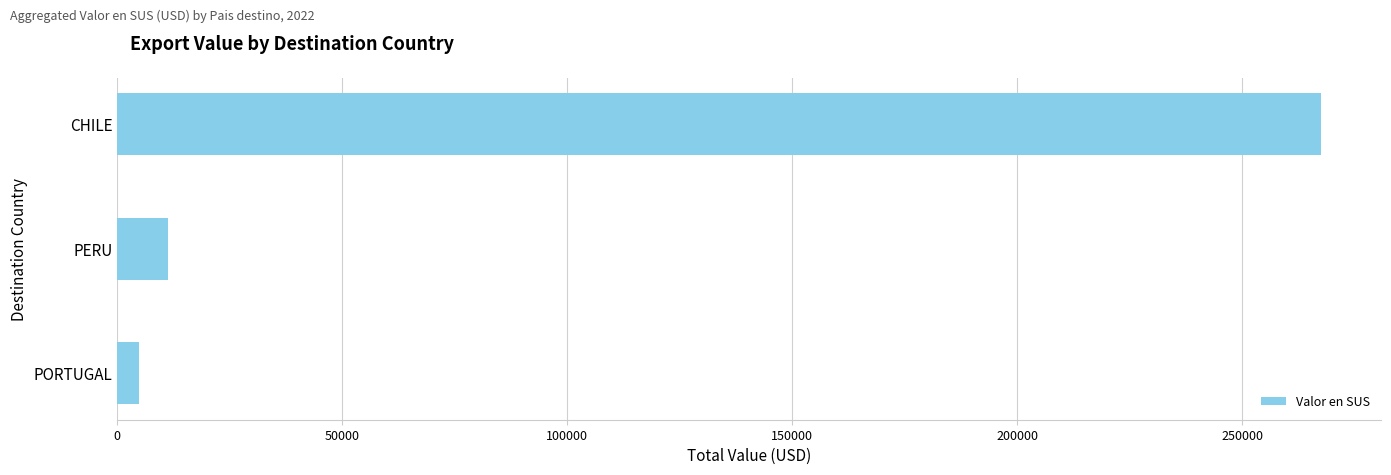

What is the average value?

94504.1